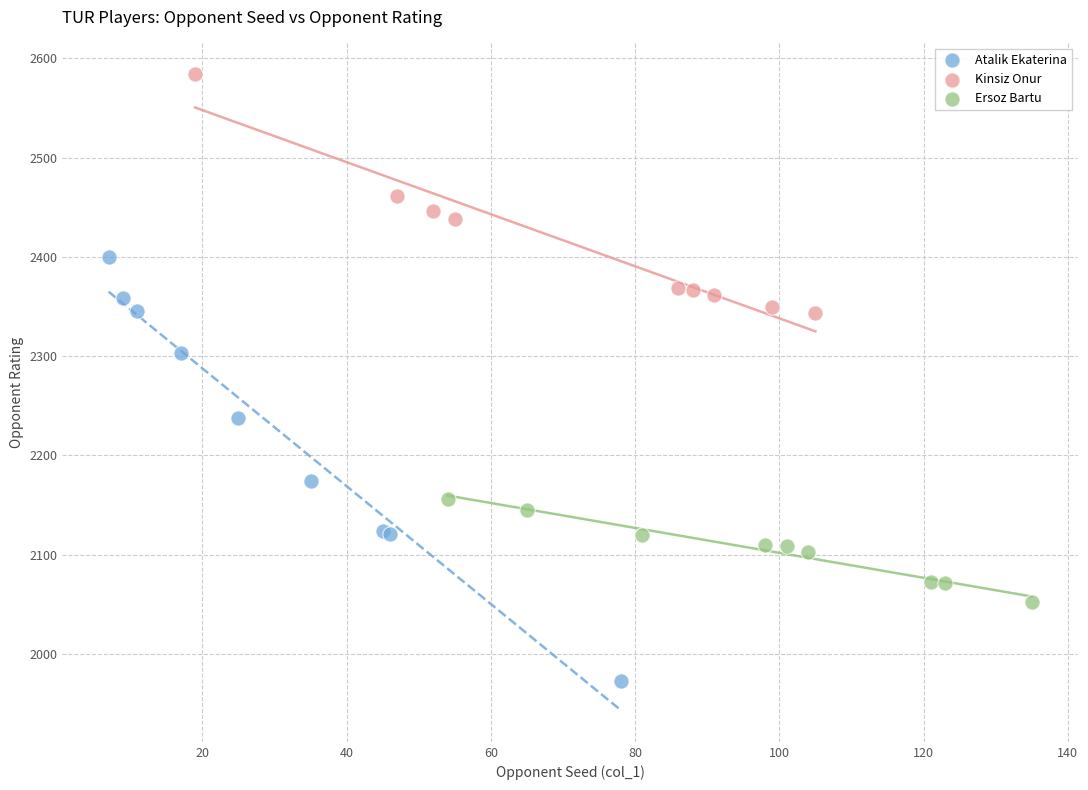

Which series has the largest Y range (max minus min)?

Atalik Ekaterina